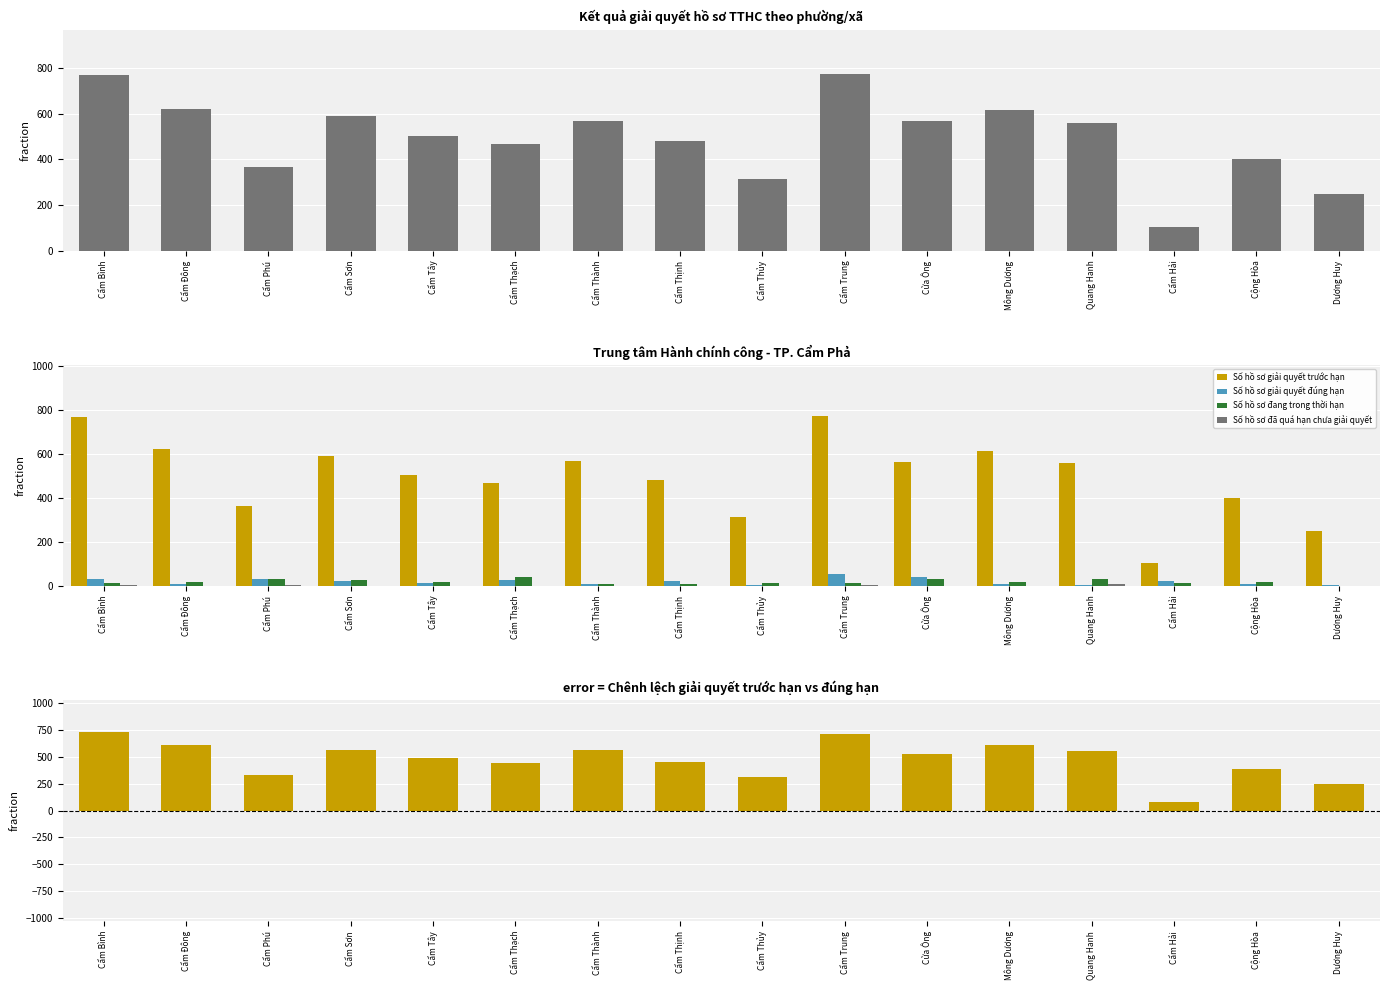

What is the difference between the maximum and minimum values in the Số hồ sơ đã quá hạn chưa giải quyết series?

7